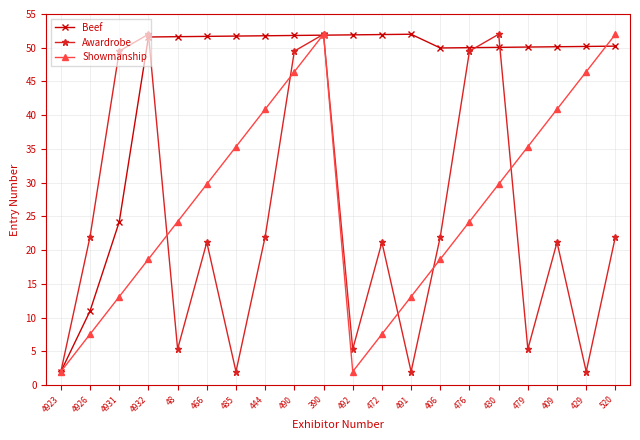

What is the maximum value shown in the chart?

52.0